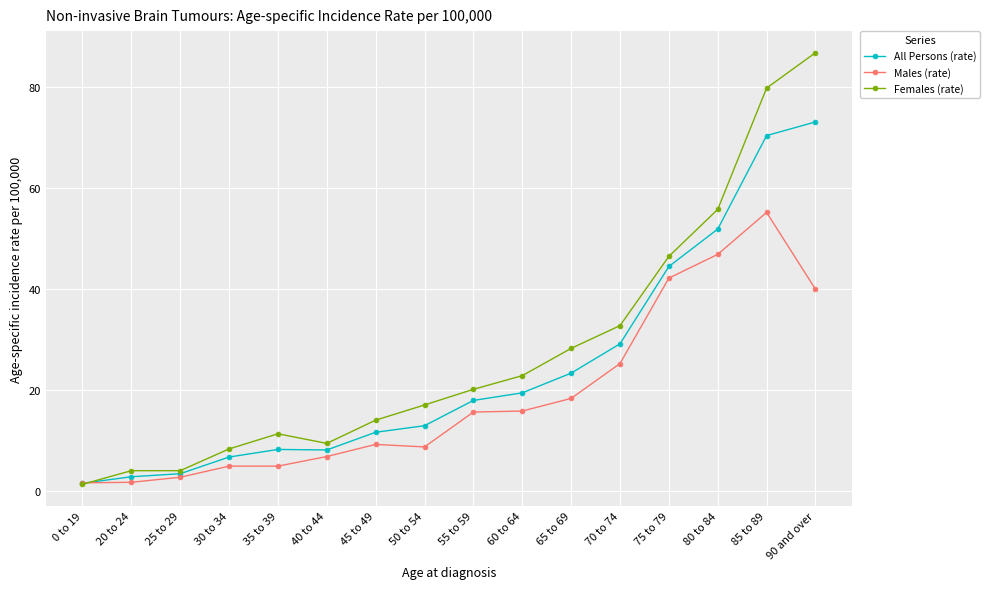

Which series ends up on top after the final intersection of All Persons (rate) and Males (rate)?

All Persons (rate)